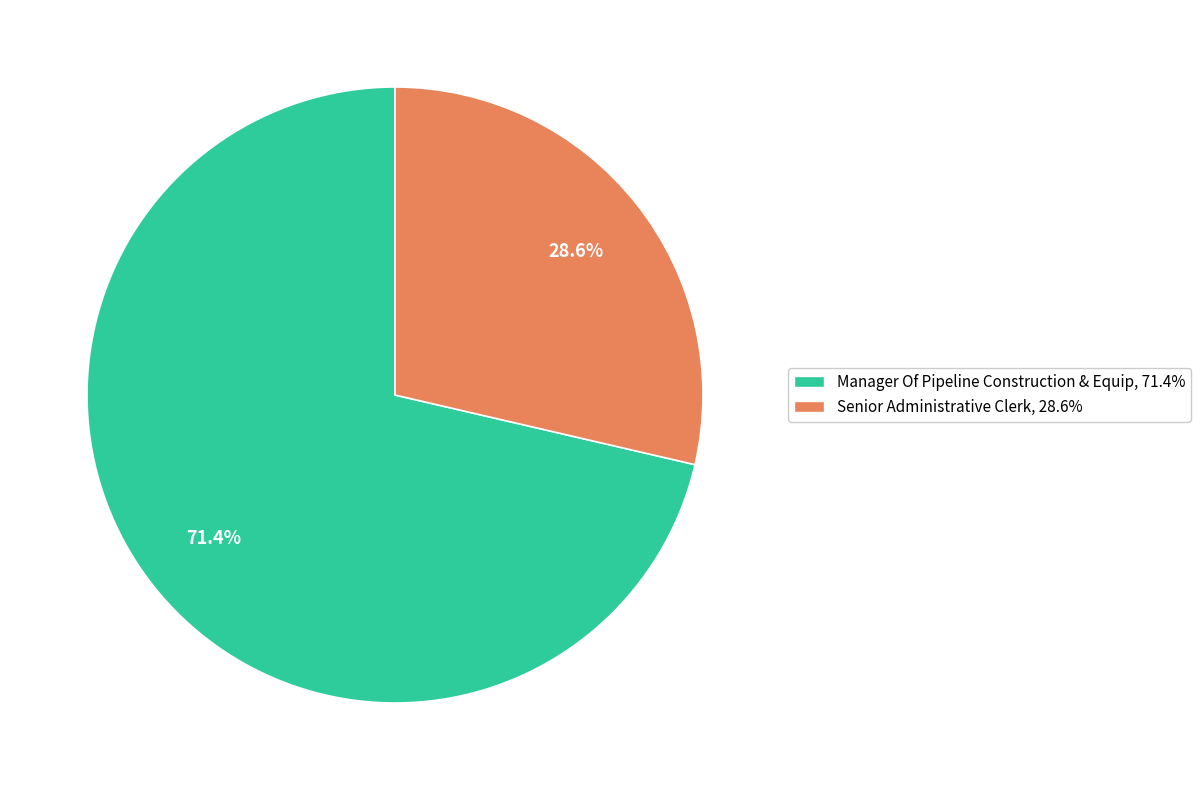

Count the number of slices in the pie.

2